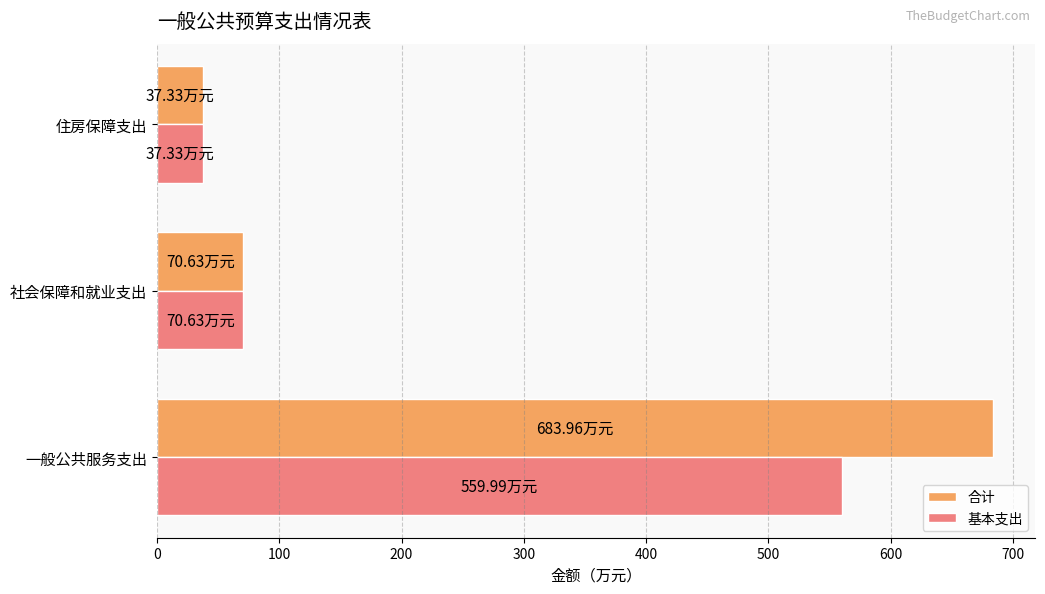

What are all the series names shown in the legend?

合计, 基本支出